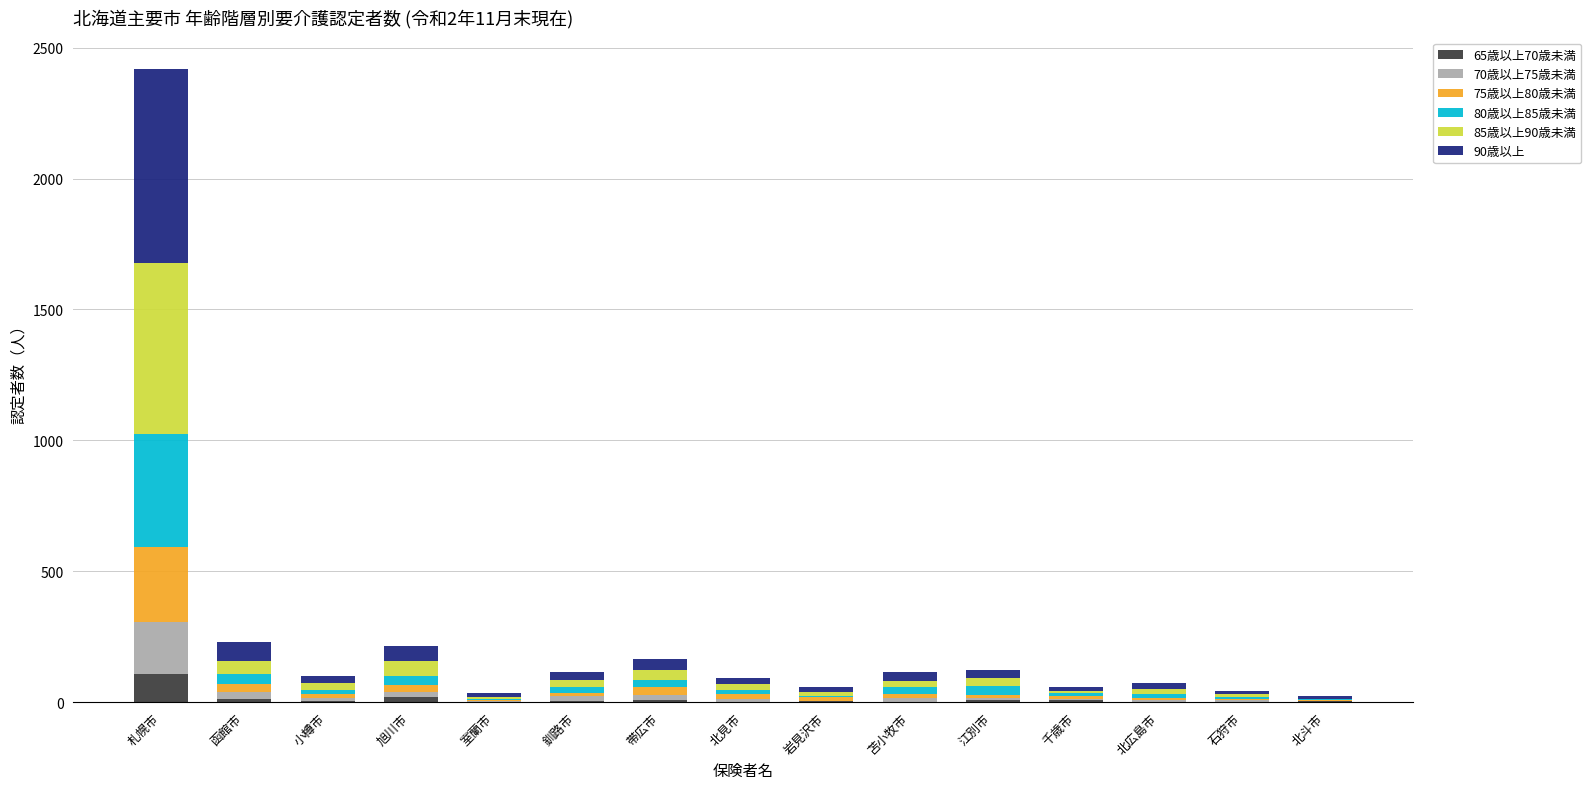

At which category is the sum across all series the highest?

札幌市